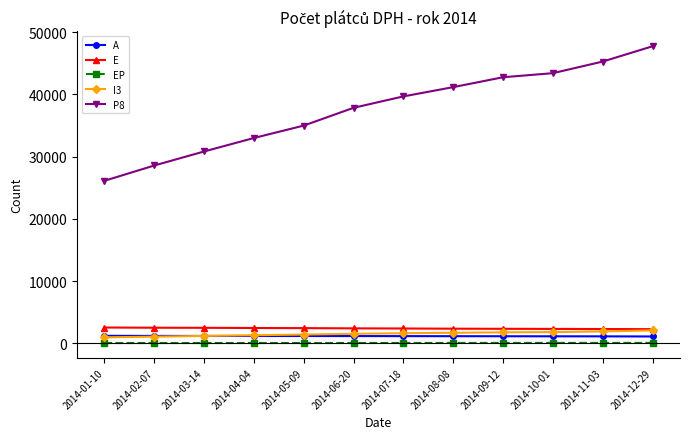

What is the value of the E point at the 8th from the left?

2372